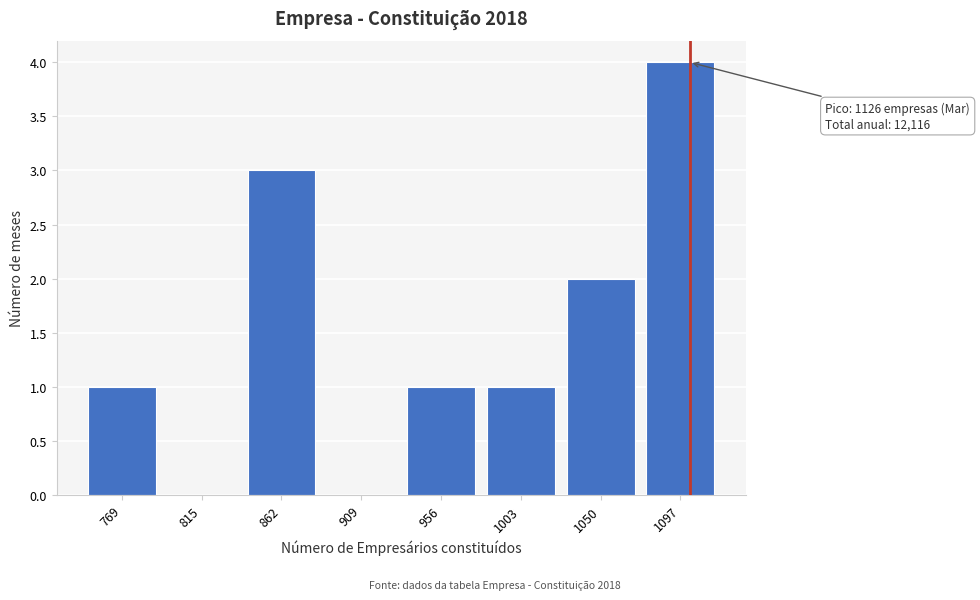

Reading right to left, what are all the values shown in this chart?

1097=4	1050=2	1003=1	956=1	909=0	862=3	815=0	769=1